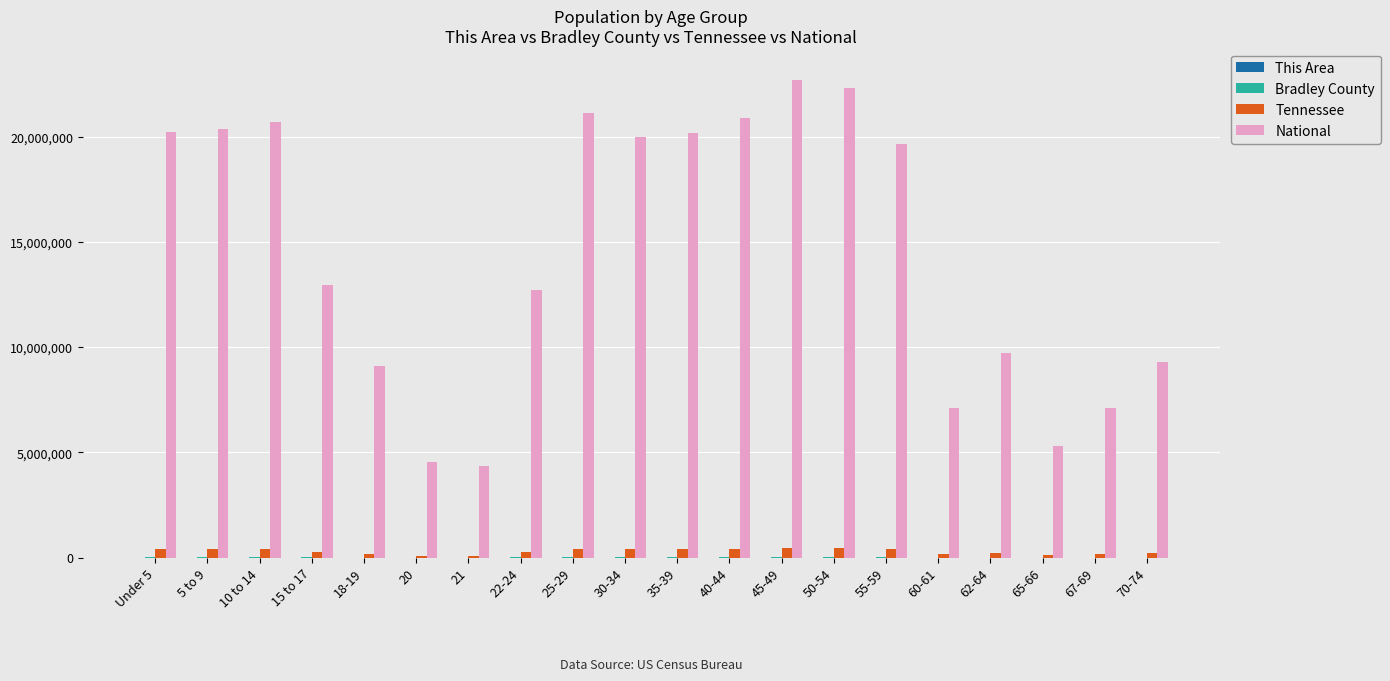

Which series has the largest total across all categories?

National